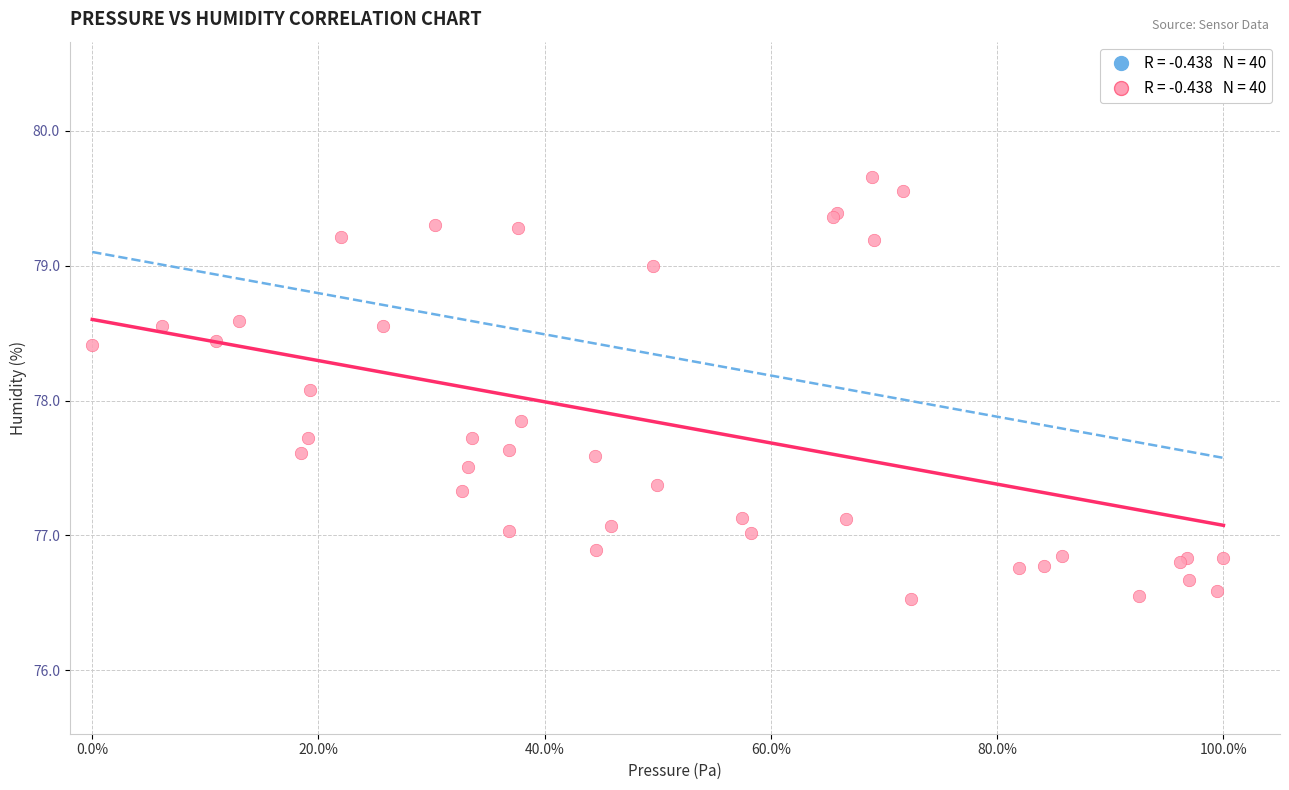

What Y value in the scatter plot is closest to 78?

78.1